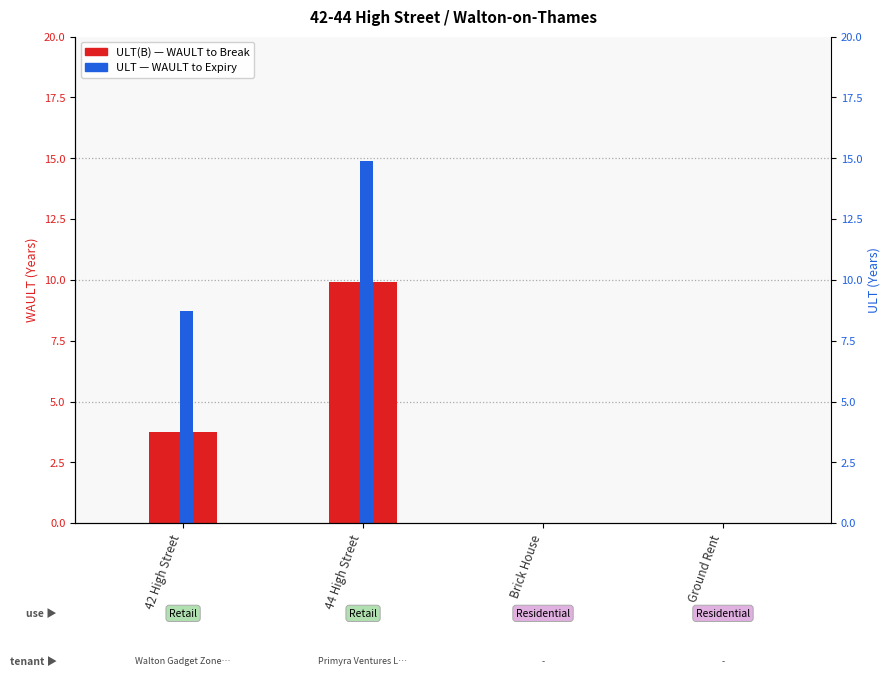

Rank the series by their average value, from lowest to highest.

ULT(B), ULT